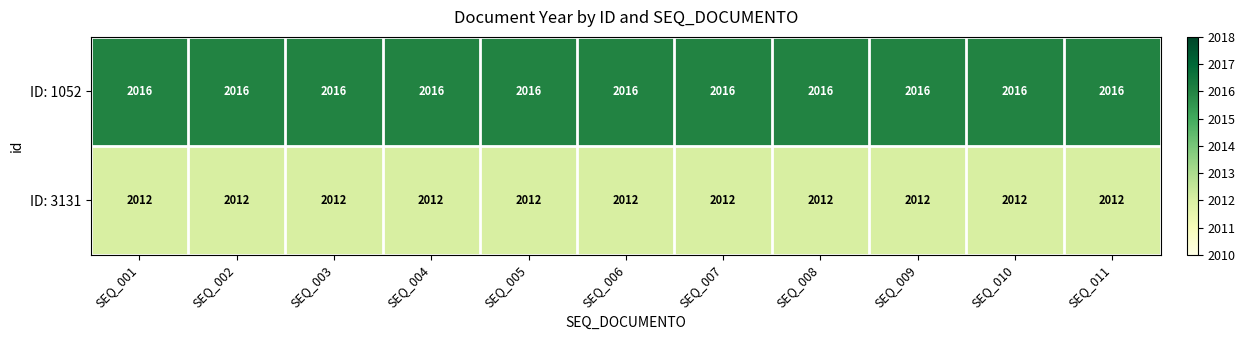

What value does the ID: 1052 series have at SEQ_004?

2016